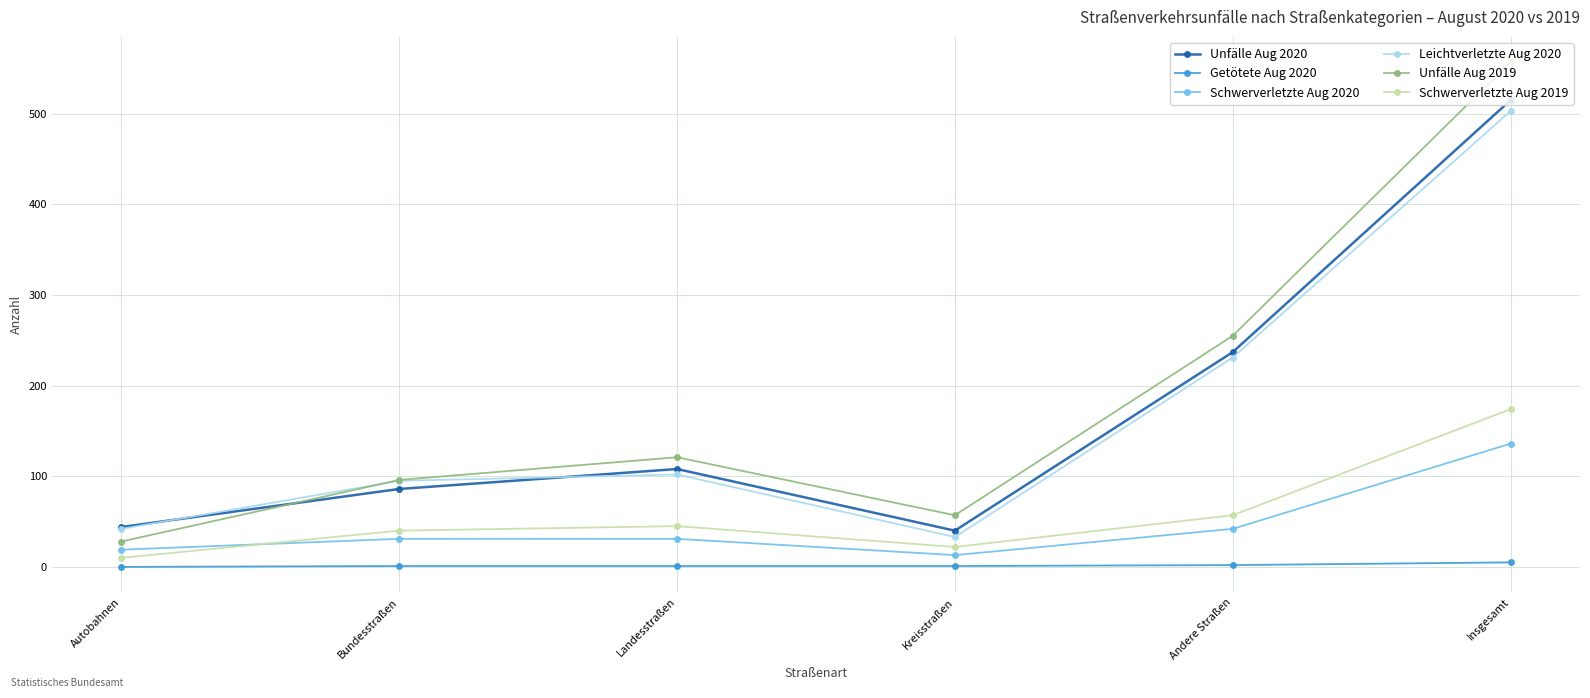

The Schwerverletzte Aug 2019 series shows 57 at Andere Straßen. True or false?

True